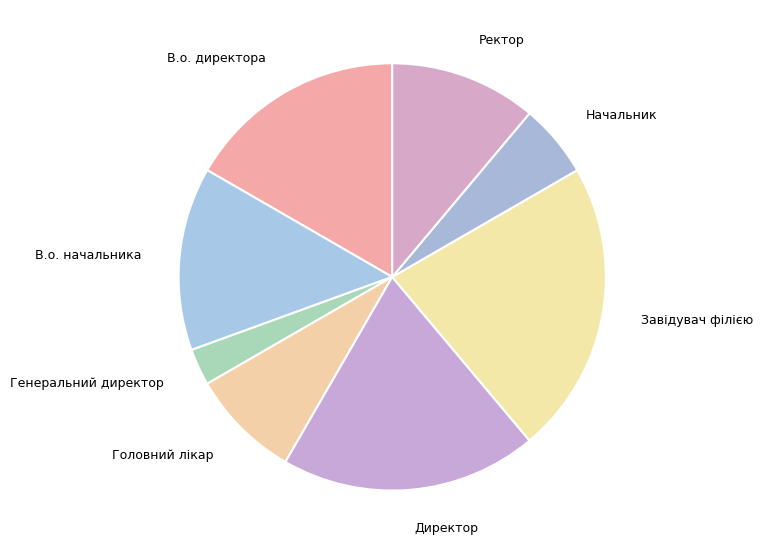

True or false: Завідувач філією accounts for 15% of the total.

False